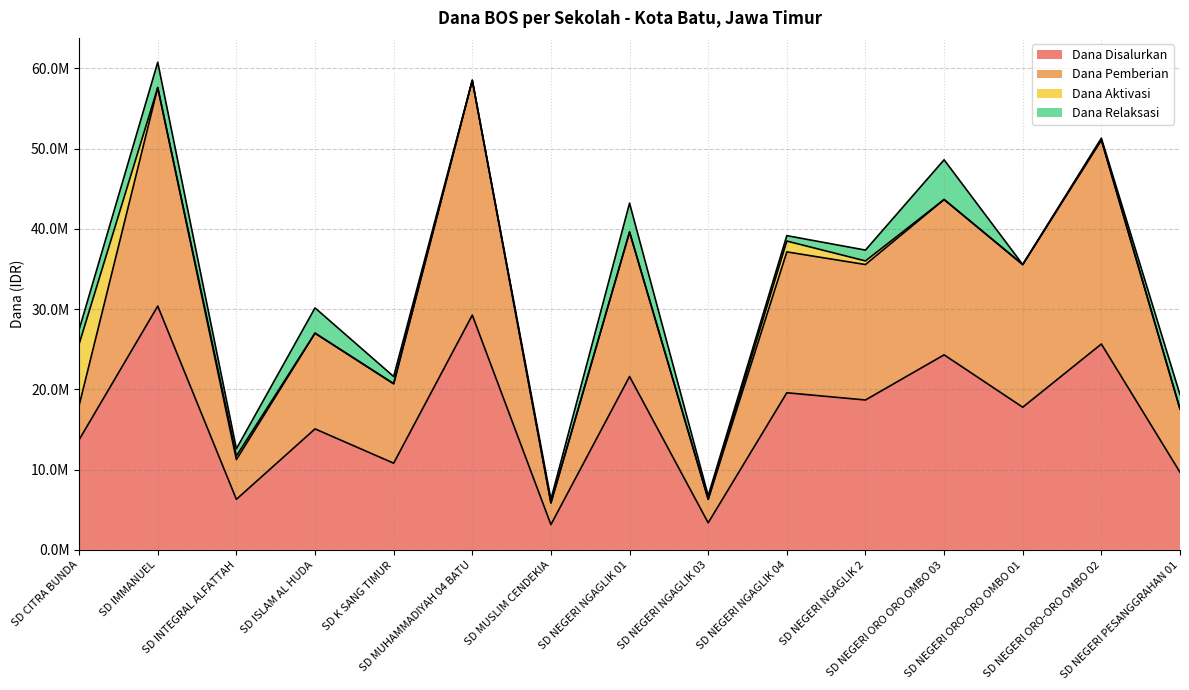

What are all the series names shown in the legend?

Dana Disalurkan, Dana Pemberian, Dana Aktivasi, Dana Relaksasi